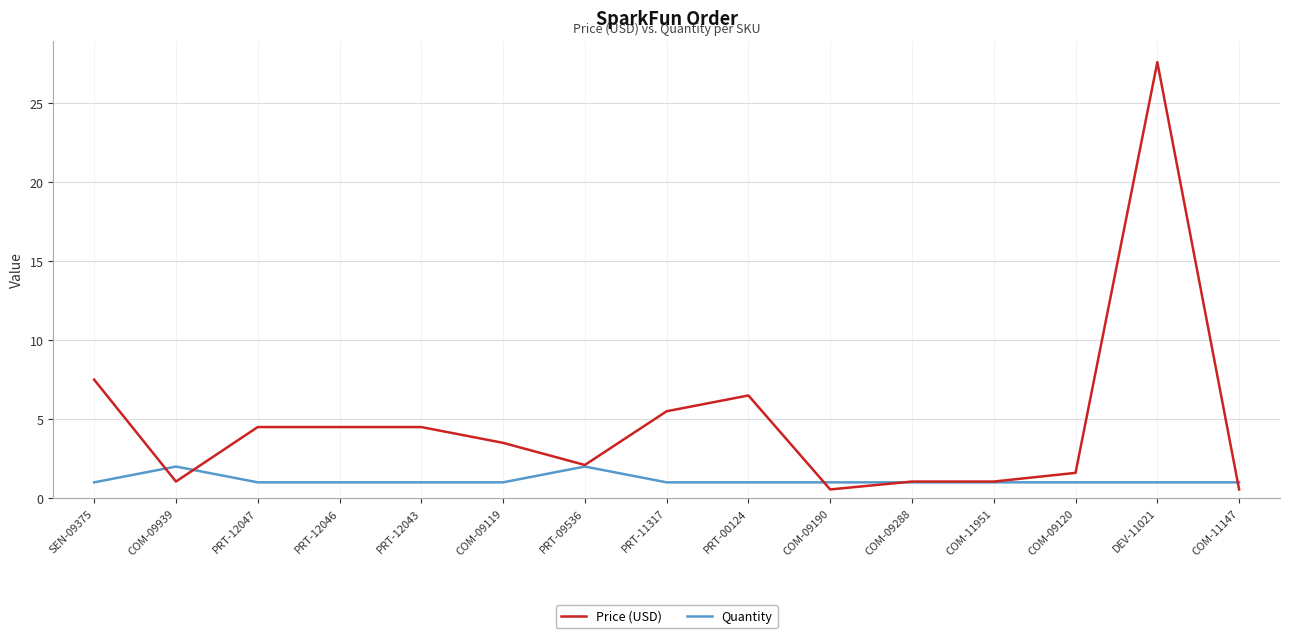

Which series has the largest total across all categories?

Price (USD)